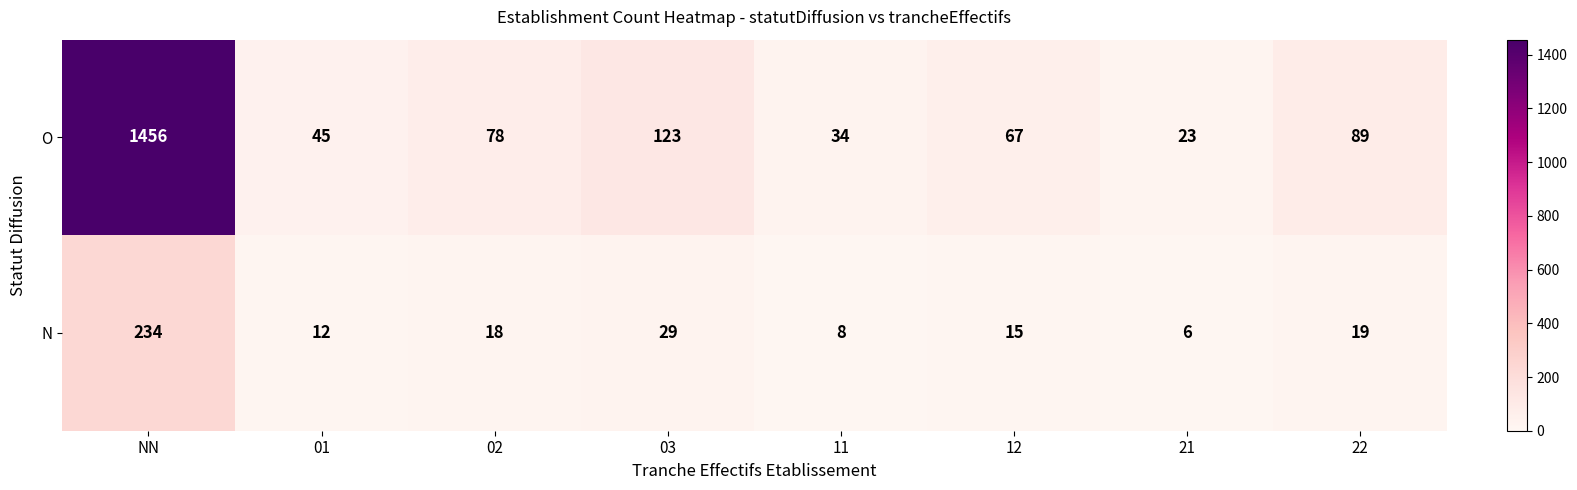

The N series shows 31 at 02. True or false?

False